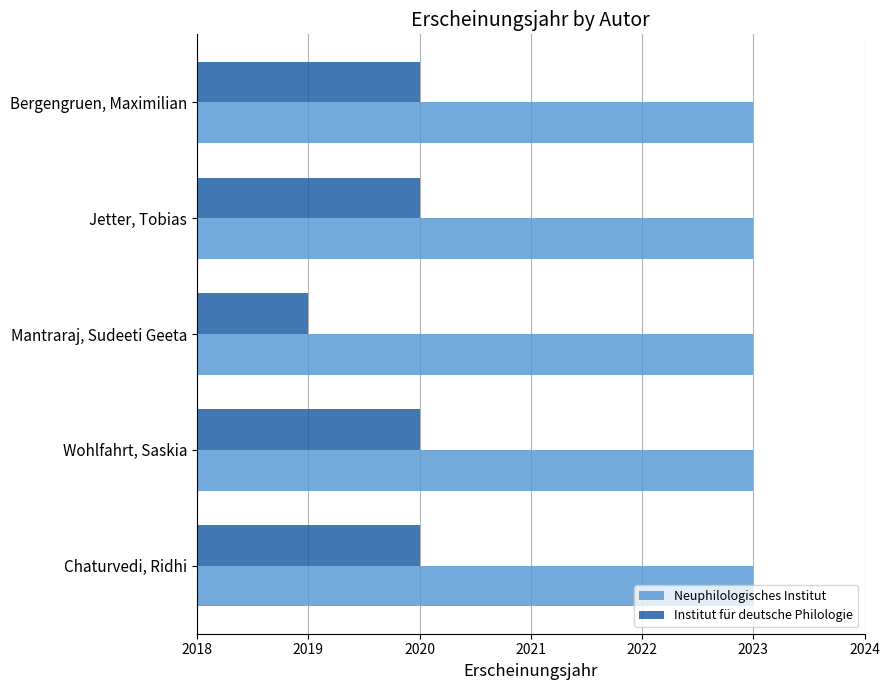

List the series in order of their peak value, lowest first.

Institut für deutsche Philologie, Neuphilologisches Institut